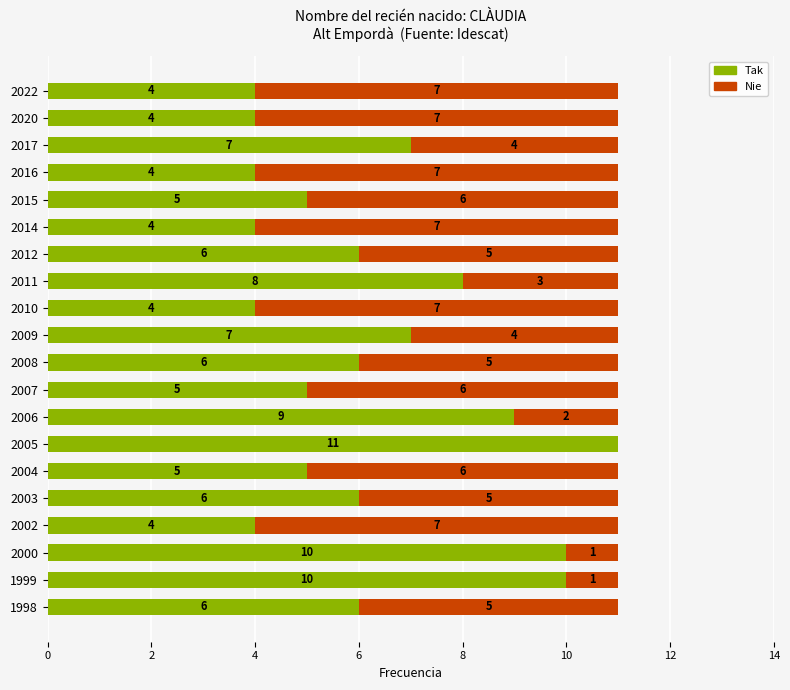

How many data points does each series have?

20